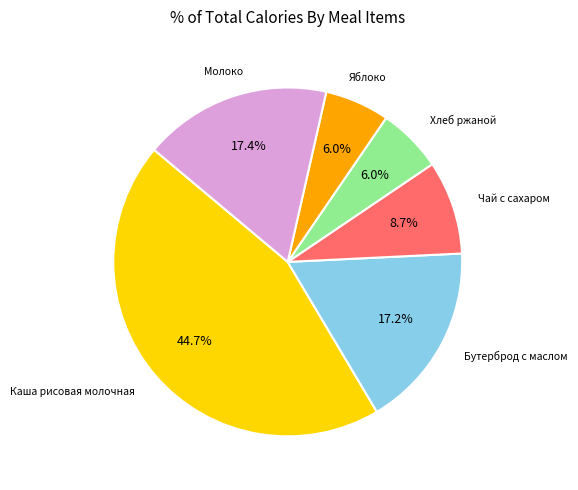

Is there any slice that represents more than half of the pie?

No